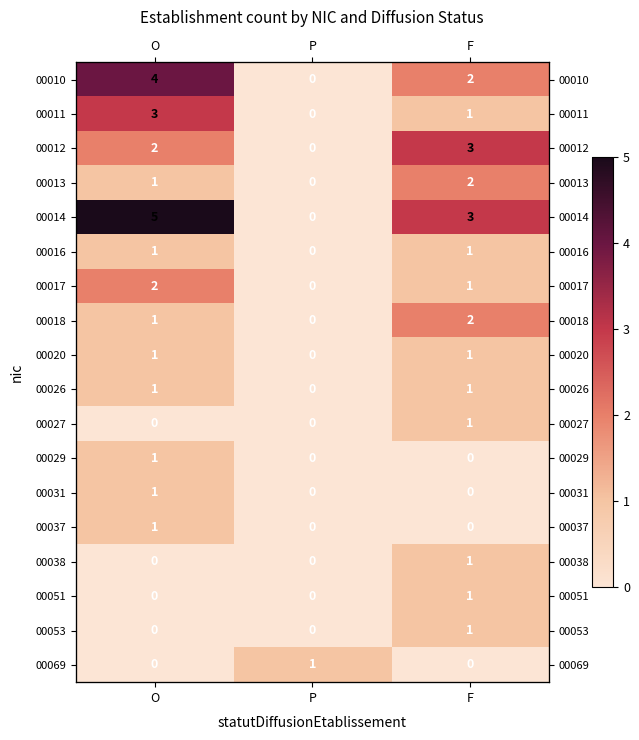

What is the maximum value shown in the chart?

5